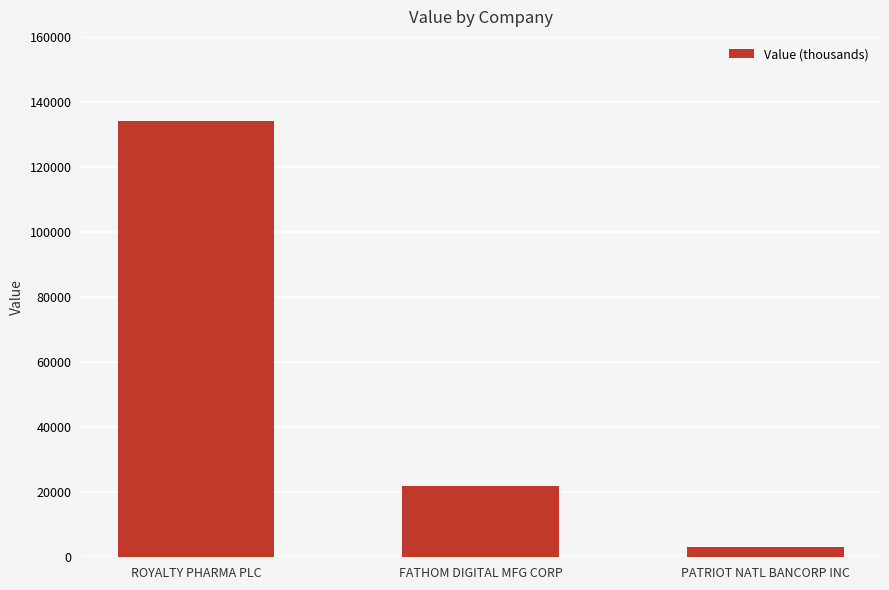

How many distinct data groups are displayed?

1